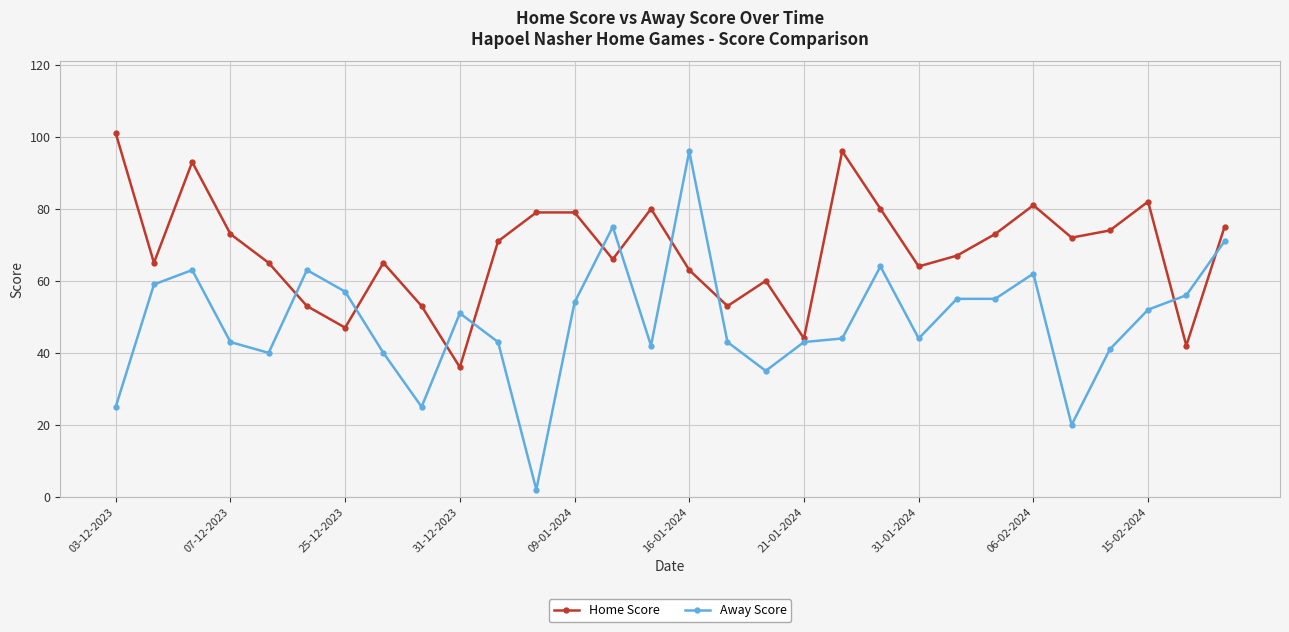

Is this an area chart (filled region under the line)?

No